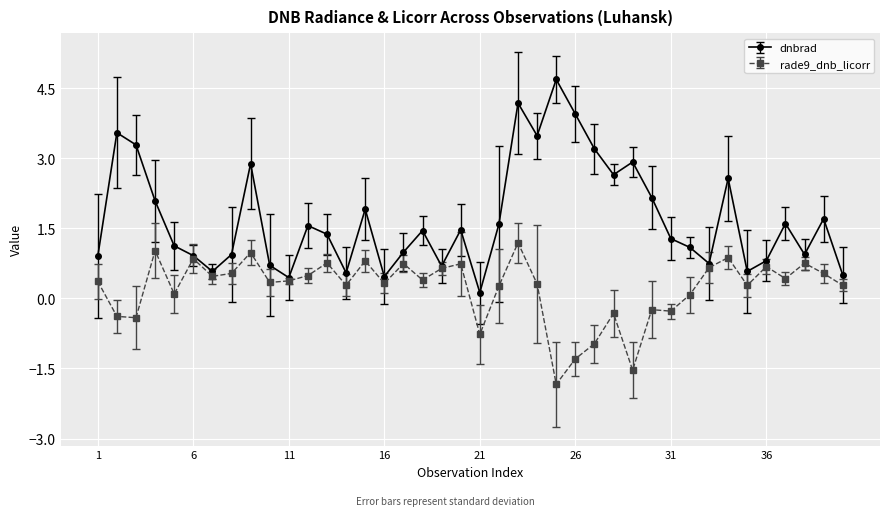

List the series in order of their peak value, highest first.

dnbrad, rade9_dnb_licorr